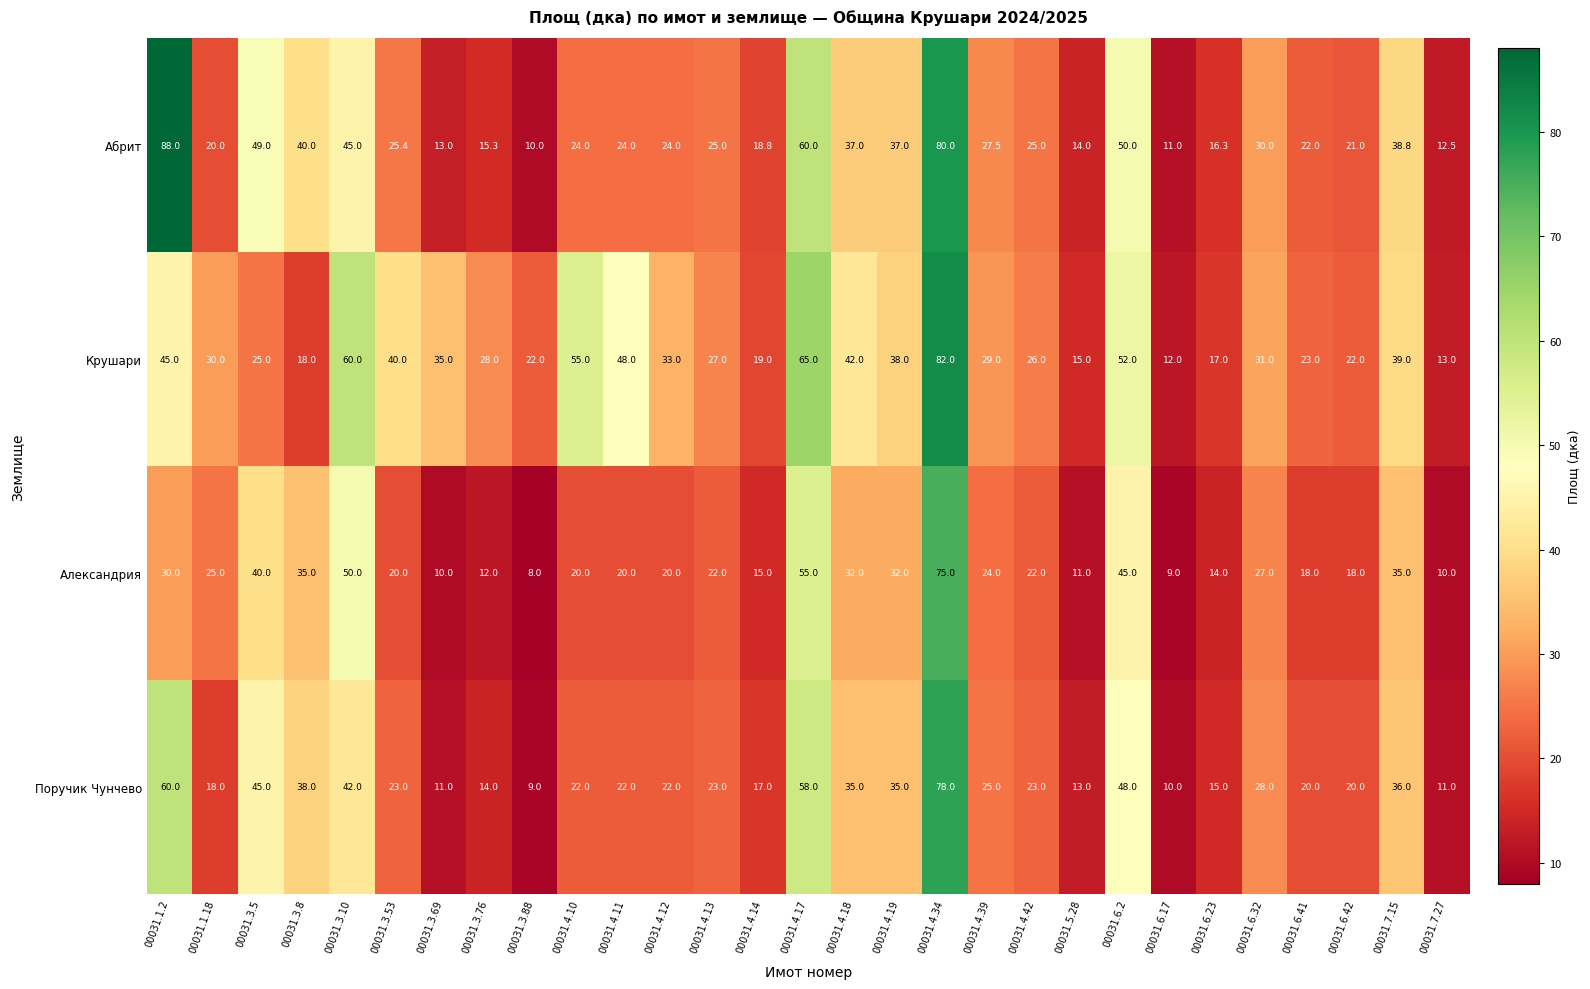

What is the difference between the maximum and minimum values in the Александрия series?

67.0